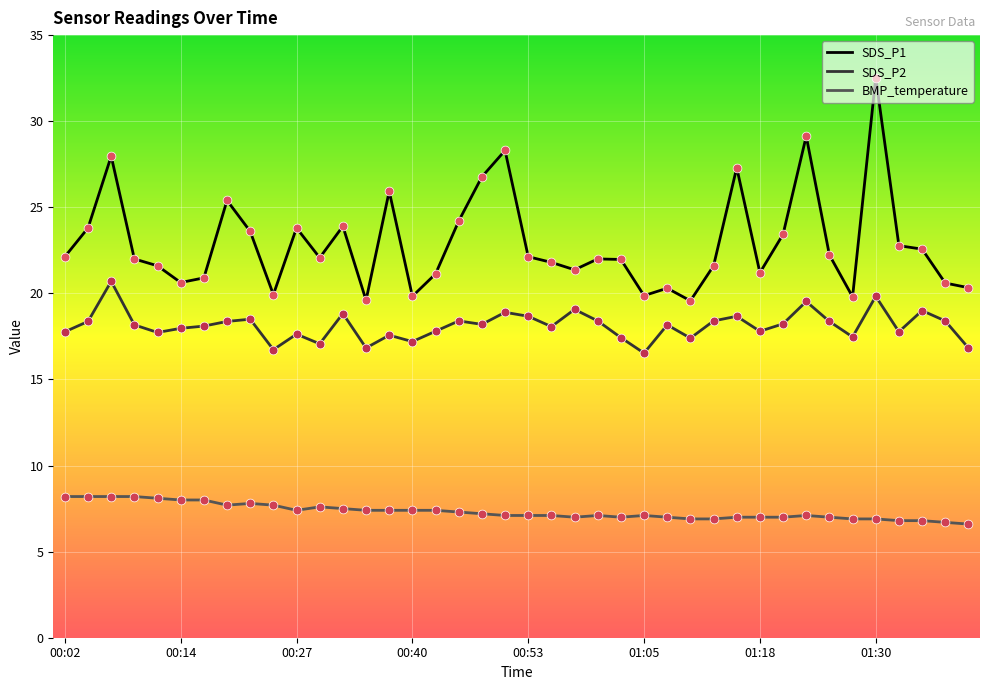

At how many categories does at least one series exceed 19?

40